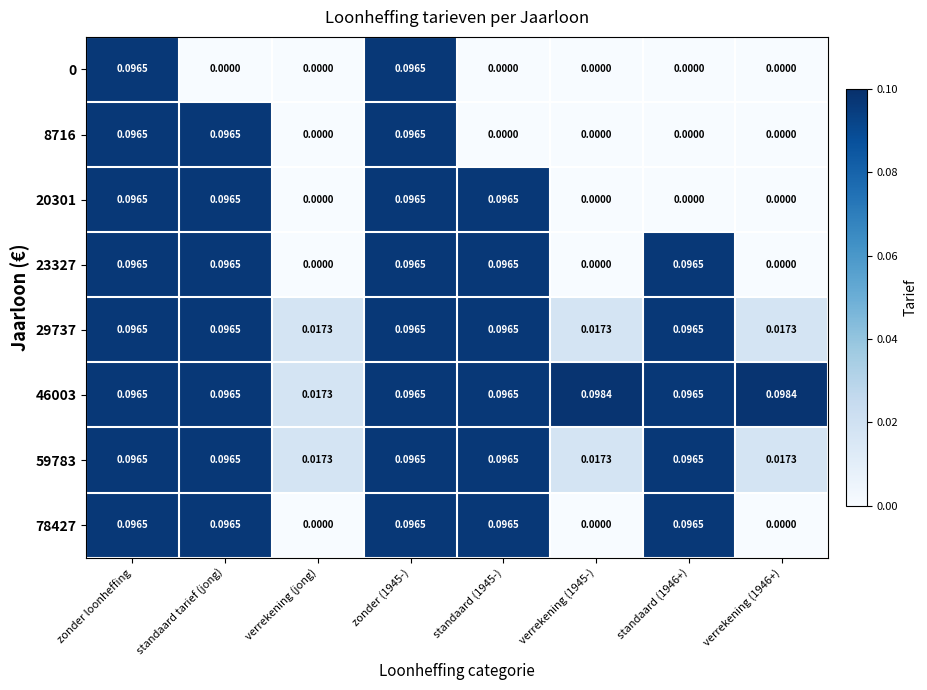

How many categories are shown in the chart?

8